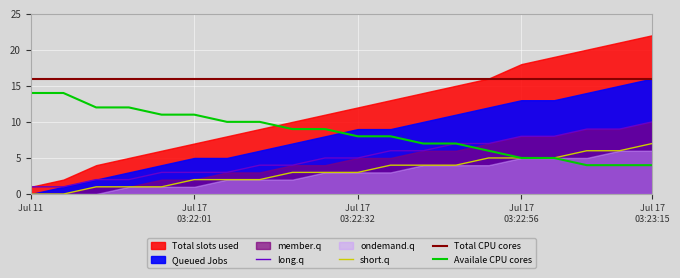

At how many categories does at least one series exceed 4?

20